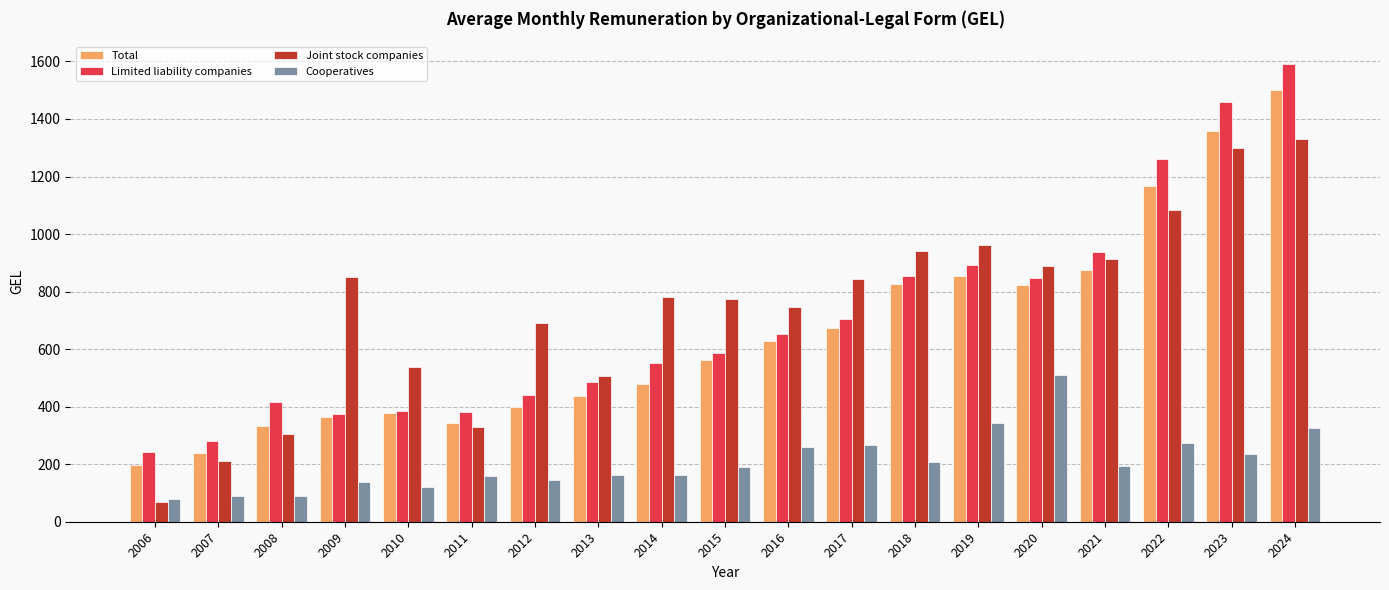

The Total series shows 179.0 at 2017. True or false?

False